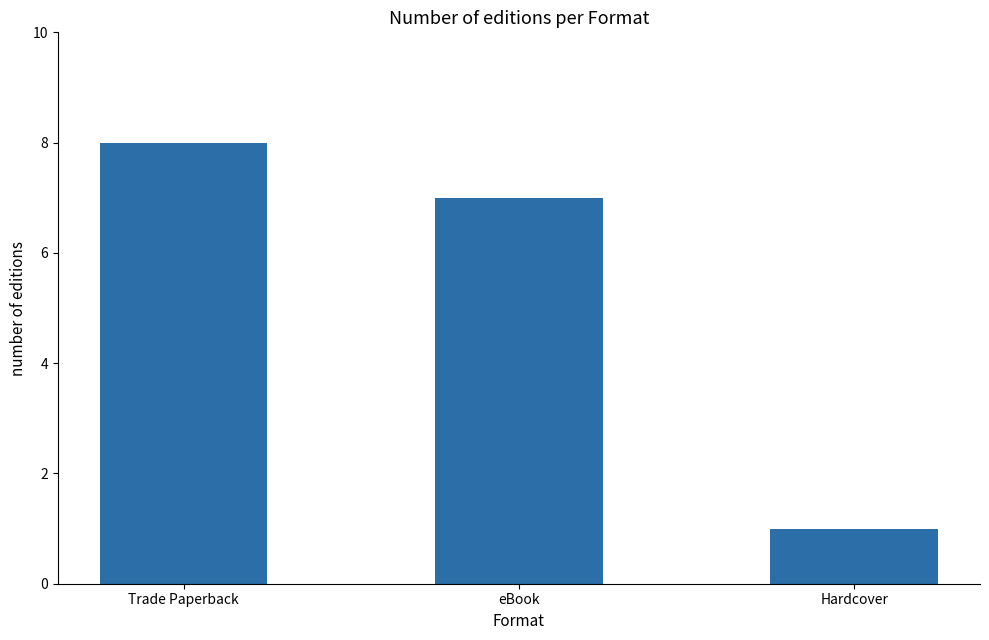

True or false: the data shows 8 at Trade Paperback.

True